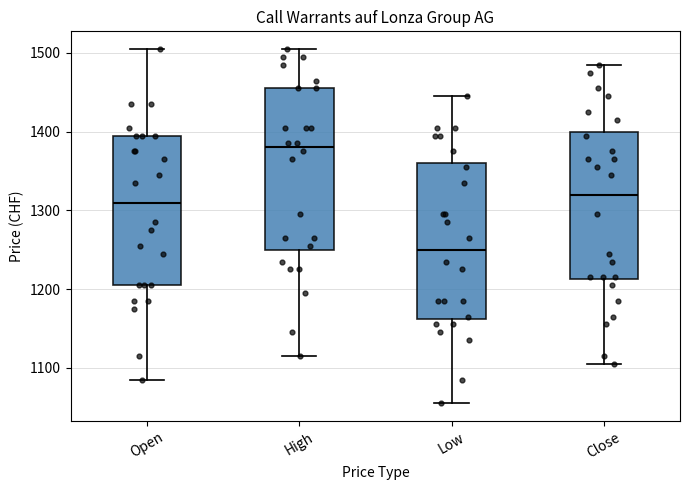

Reading left to right, transcribe this box plot: for each box, give where its median line is, the range the box spans, and where its two whiskers end, as read against the y-axis. The values are not printed on the chart, so give them approximately, as read against the axis.

Open: median 1310, box 1210 to 1400, whiskers 1090 to 1510
High: median 1380, box 1250 to 1460, whiskers 1120 to 1510
Low: median 1250, box 1160 to 1360, whiskers 1060 to 1450
Close: median 1320, box 1210 to 1400, whiskers 1110 to 1490